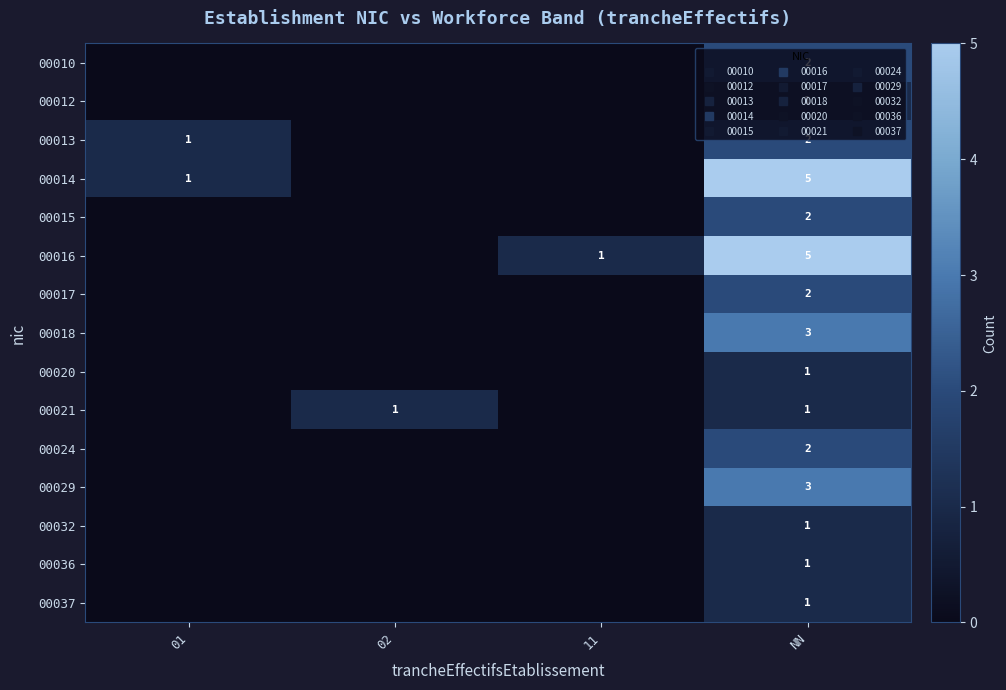

What is the difference between the maximum and second lowest values in the 00032 series?

1